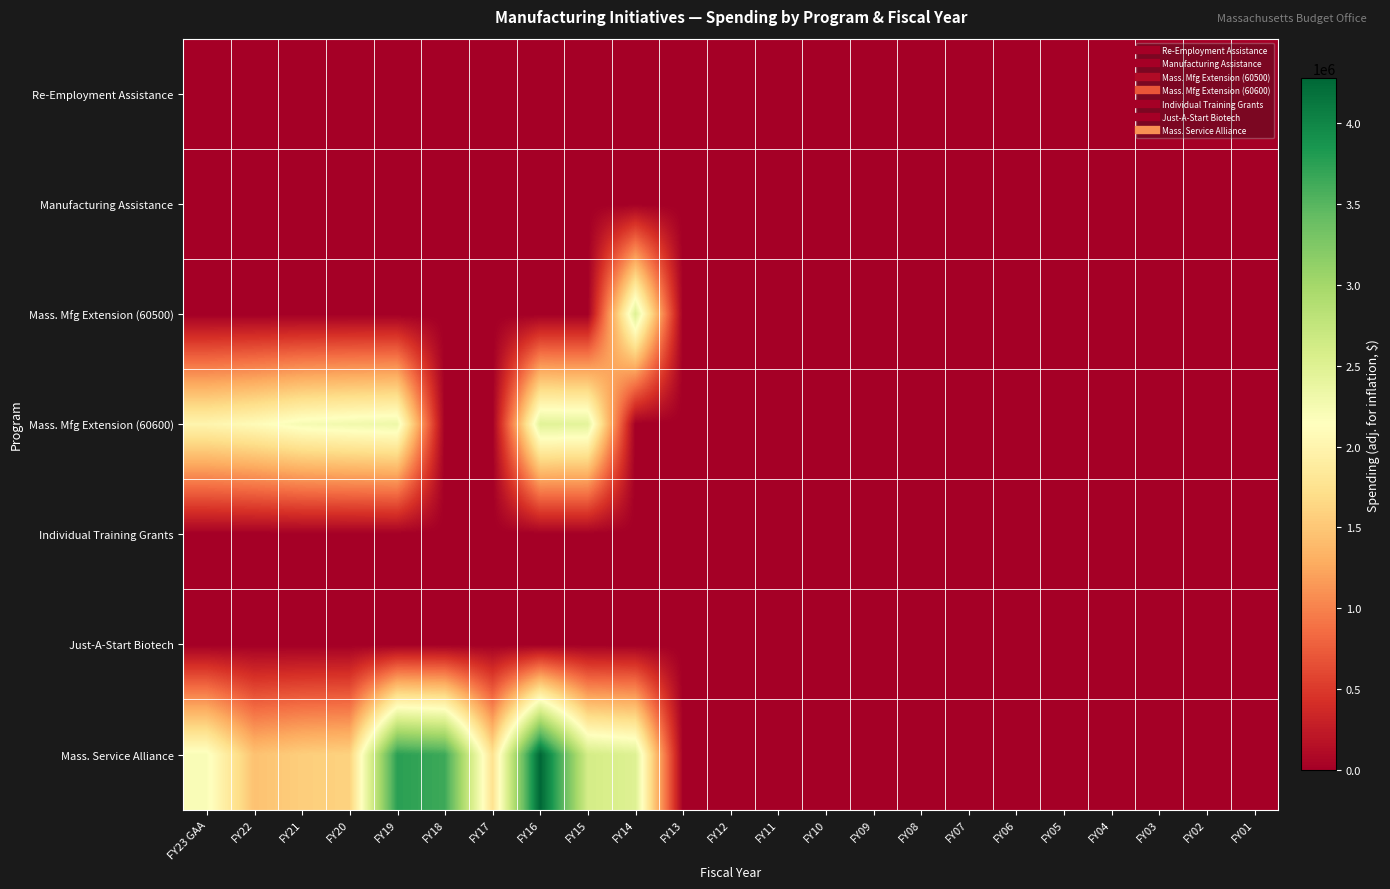

Reading left to right, extract all data points from this chart.

Re-Employment Assistance: FY23 GAA=0	FY22=0	FY21=0	FY20=0	FY19=0	FY18=0	FY17=0	FY16=0	FY15=0	FY14=0	FY13=0	FY12=0	FY11=0	FY10=0	FY09=0	FY08=0	FY07=0	FY06=0	FY05=0	FY04=0	FY03=0	FY02=0	FY01=0
Manufacturing Assistance: FY23 GAA=0	FY22=0	FY21=0	FY20=0	FY19=0	FY18=0	FY17=0	FY16=0	FY15=0	FY14=0	FY13=0	FY12=0	FY11=0	FY10=0	FY09=0	FY08=0	FY07=0	FY06=0	FY05=0	FY04=0	FY03=0	FY02=0	FY01=0
Mass. Mfg Extension (60500): FY23 GAA=0	FY22=0	FY21=0	FY20=0	FY19=0	FY18=0	FY17=0	FY16=0	FY15=0	FY14=2500328	FY13=0	FY12=0	FY11=0	FY10=0	FY09=0	FY08=0	FY07=0	FY06=0	FY05=0	FY04=0	FY03=0	FY02=0	FY01=0
Mass. Mfg Extension (60600): FY23 GAA=2000000	FY22=2086524	FY21=2232752	FY20=2283860	FY19=2319955	FY18=0	FY17=0	FY16=2466179	FY15=2431121	FY14=0	FY13=0	FY12=0	FY11=0	FY10=0	FY09=0	FY08=0	FY07=0	FY06=0	FY05=0	FY04=0	FY03=0	FY02=0	FY01=0
Individual Training Grants: FY23 GAA=0	FY22=0	FY21=0	FY20=0	FY19=0	FY18=0	FY17=0	FY16=0	FY15=0	FY14=0	FY13=0	FY12=0	FY11=0	FY10=0	FY09=0	FY08=0	FY07=0	FY06=0	FY05=0	FY04=0	FY03=0	FY02=0	FY01=0
Just-A-Start Biotech: FY23 GAA=0	FY22=0	FY21=0	FY20=0	FY19=0	FY18=0	FY17=0	FY16=0	FY15=0	FY14=0	FY13=0	FY12=0	FY11=0	FY10=0	FY09=0	FY08=0	FY07=0	FY06=0	FY05=0	FY04=0	FY03=0	FY02=0	FY01=0
Mass. Service Alliance: FY23 GAA=2200000	FY22=1460567	FY21=1562926	FY20=1598702	FY19=3758328	FY18=3646799	FY17=1755323	FY16=4278820	FY15=2608140	FY14=2500328	FY13=0	FY12=0	FY11=0	FY10=0	FY09=0	FY08=0	FY07=0	FY06=0	FY05=0	FY04=0	FY03=0	FY02=0	FY01=0